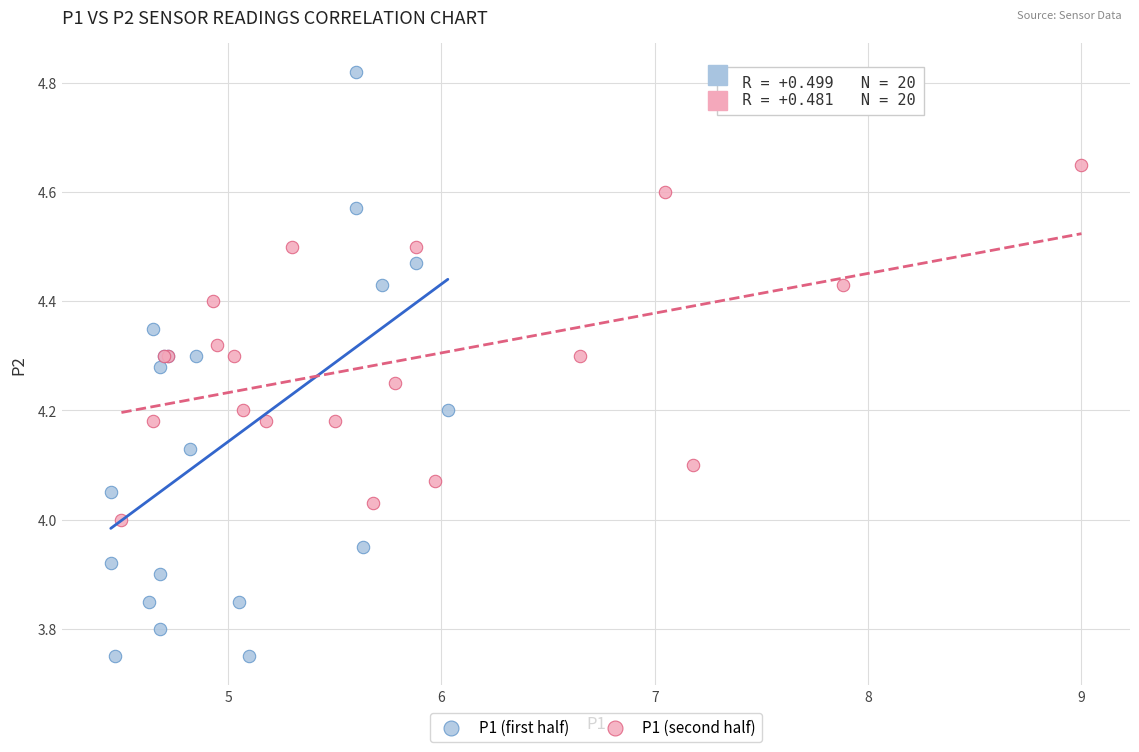

What are all the series names shown in the legend?

P1 (first half), P1 (second half)